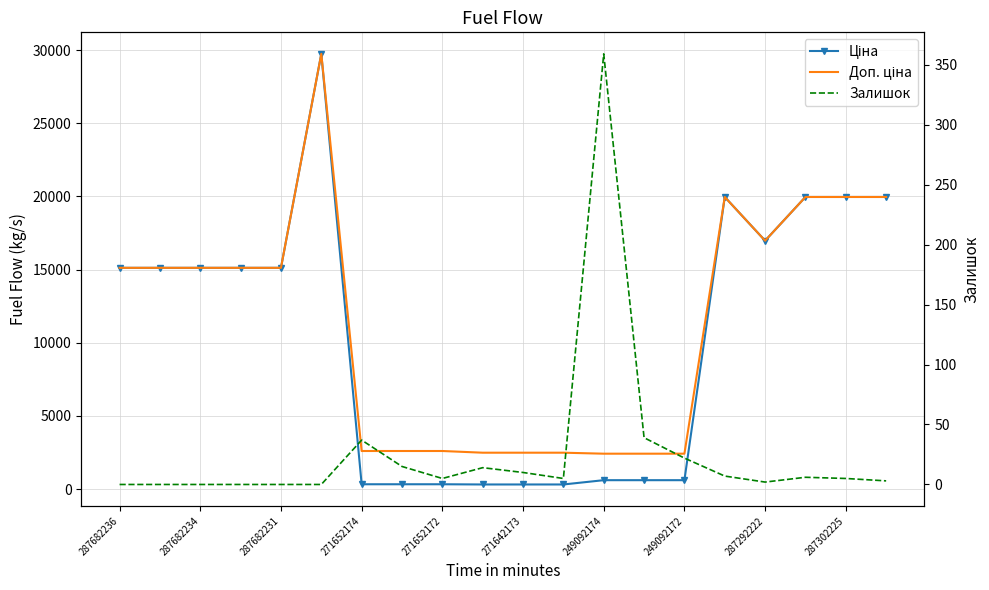

What is the difference between the maximum and minimum values in the Ціна series?

29437.0